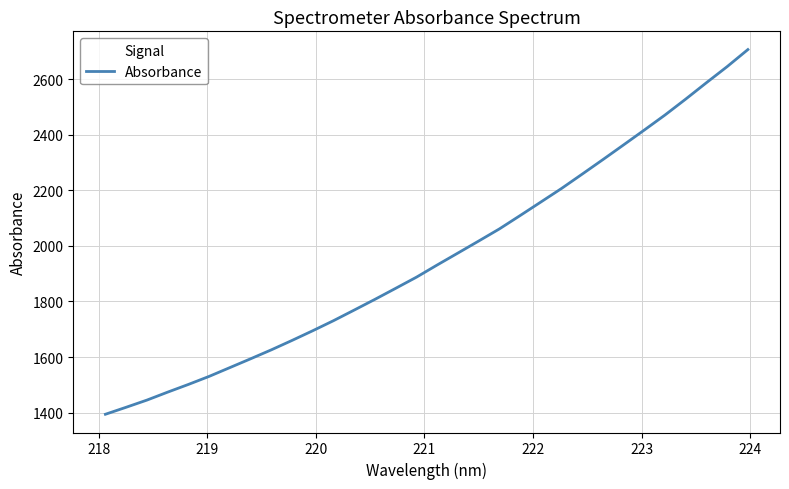

What is the difference between the maximum and minimum values?

1312.2